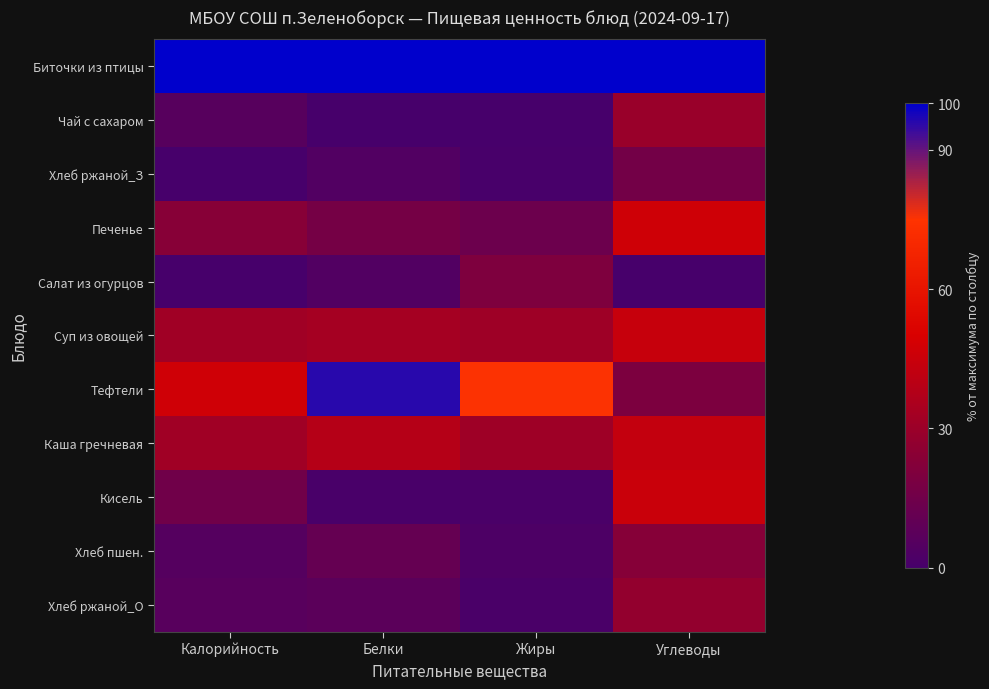

Reading left to right, transcribe all the data shown in this chart.

Биточки из птицы: Калорийность=100.0	Белки=100.0	Жиры=100.0	Углеводы=100.0
Чай с сахаром: Калорийность=6.2	Белки=0.0	Жиры=0.0	Углеводы=29.6
Хлеб ржаной_З: Калорийность=0.0	Белки=4.3	Жиры=0.6	Углеводы=16.1
Печенье: Калорийность=23.3	Белки=17.1	Жиры=13.6	Углеводы=46.6
Салат из огурцов: Калорийность=0.3	Белки=4.3	Жиры=20.1	Углеводы=0.0
Суп из овощей: Калорийность=32.0	Белки=33.3	Жиры=31.2	Углеводы=44.0
Тефтели: Калорийность=47.2	Белки=95.7	Жиры=75.3	Углеводы=19.5
Каша гречневая: Калорийность=32.0	Белки=38.5	Жиры=31.2	Углеводы=43.0
Кисель: Калорийность=14.9	Белки=0.9	Жиры=1.3	Углеводы=45.2
Хлеб пшен.: Калорийность=5.3	Белки=11.1	Жиры=2.6	Углеводы=22.8
Хлеб ржаной_О: Калорийность=6.5	Белки=7.7	Жиры=1.3	Углеводы=27.4